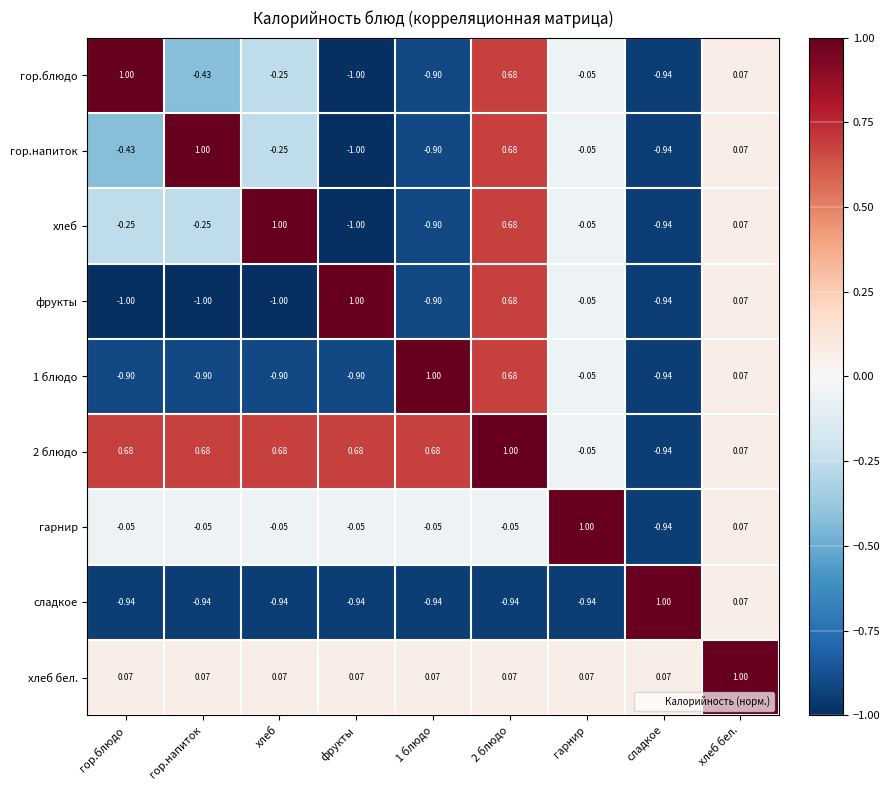

How many values in the 1 блюдо series exceed 0?

3